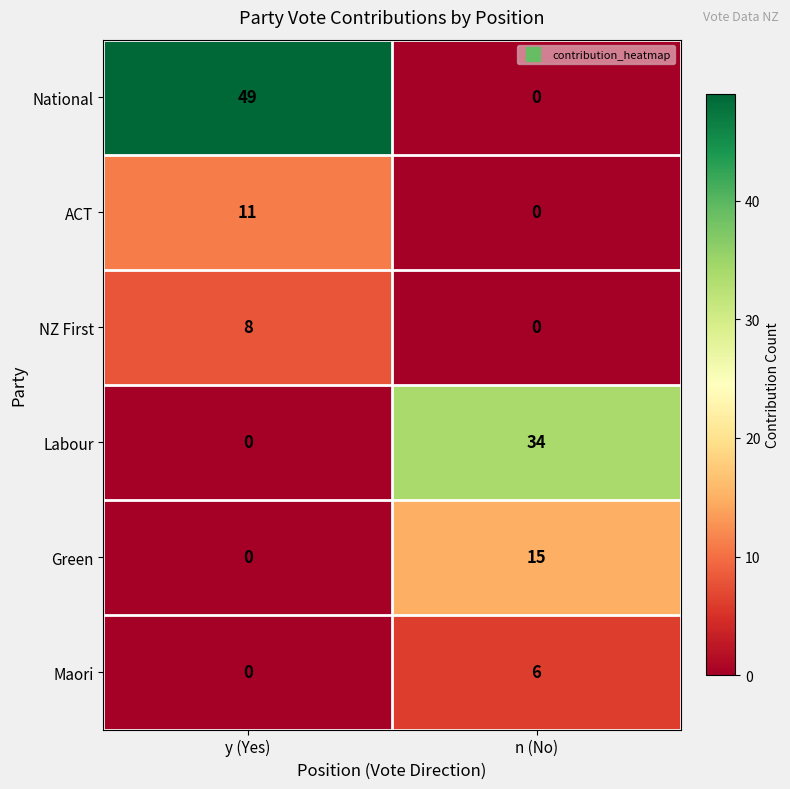

Which series has the largest range (max minus min)?

National